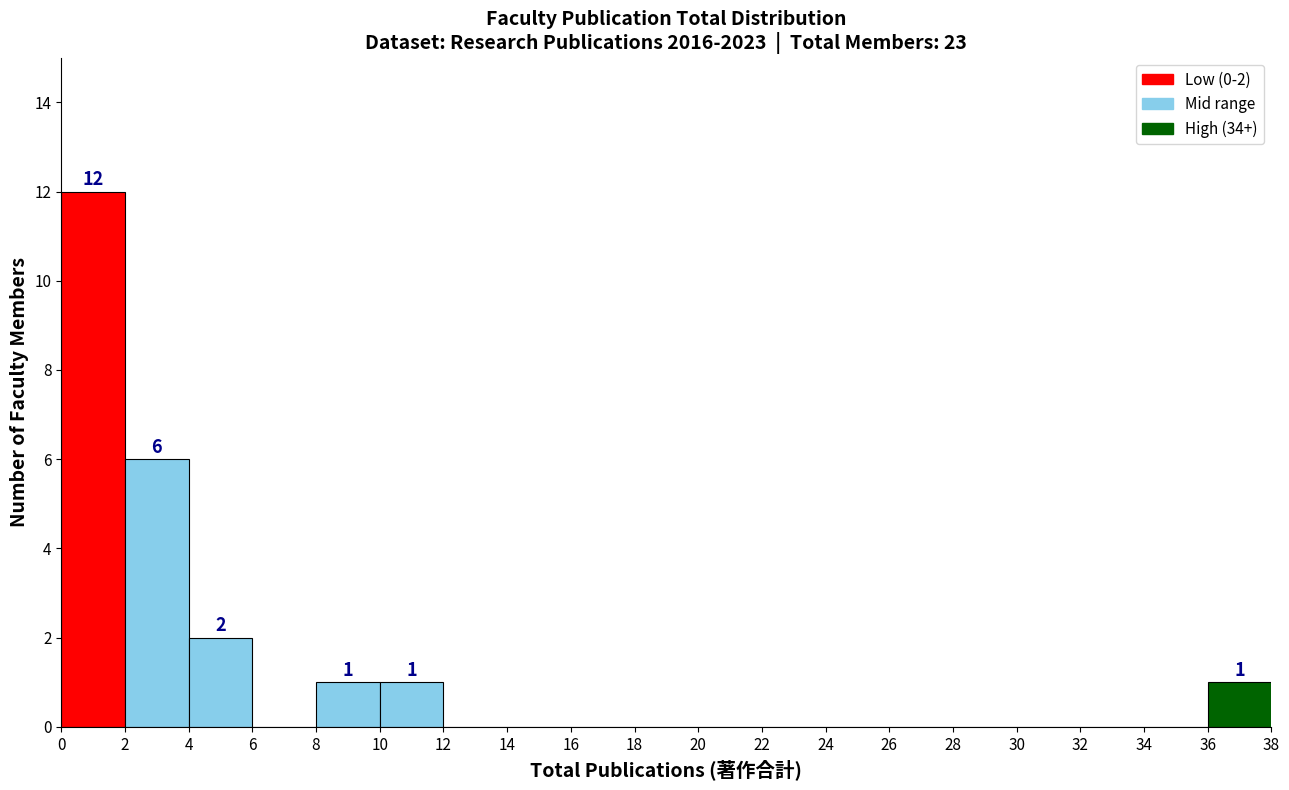

Over which range of the x-axis is the bar tallest?

0 to 2